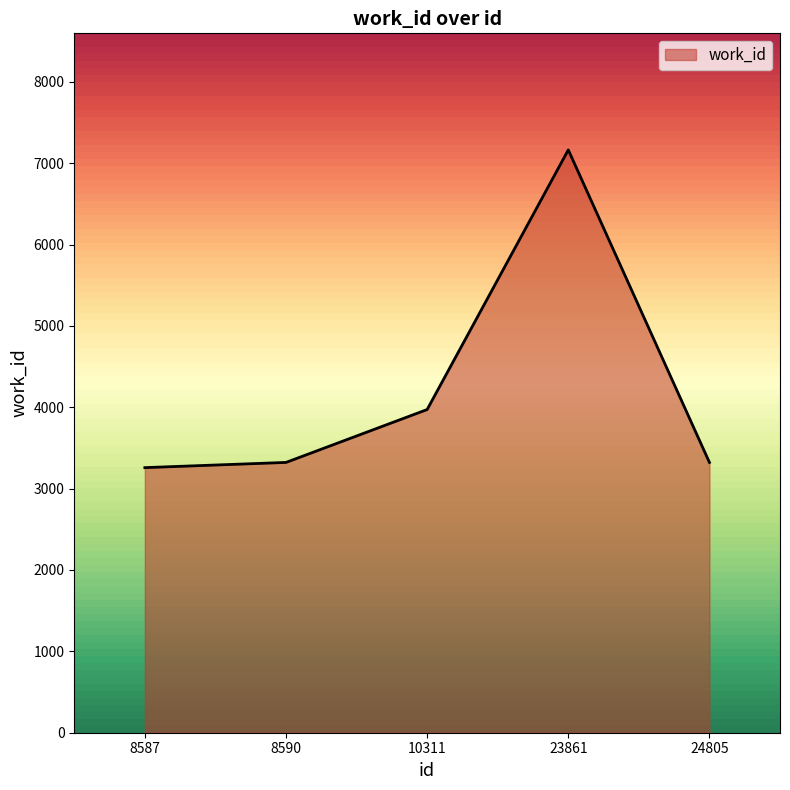

Where is the first local maximum?

23861